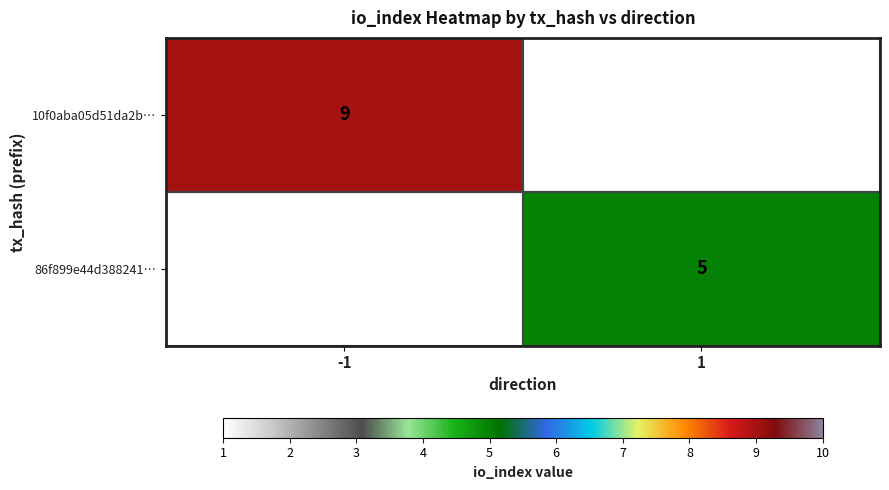

Is it true that 86f899e44d388241… equals 1 at 1?

False